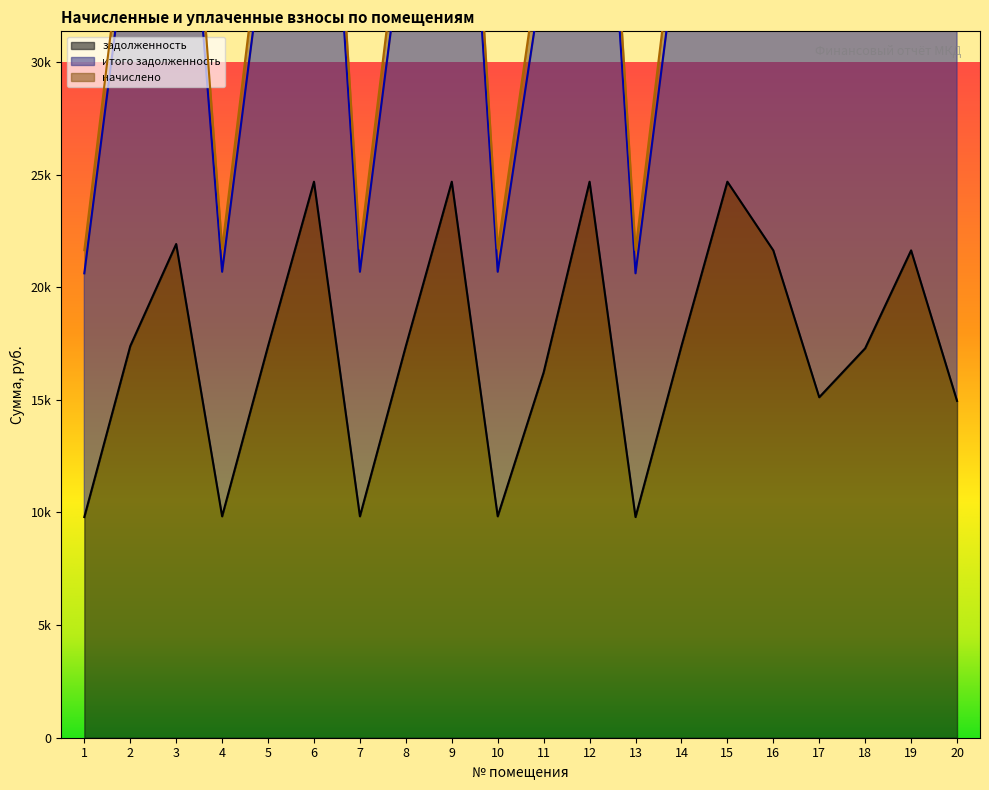

How many interior local valleys does the задолженность series have?

5